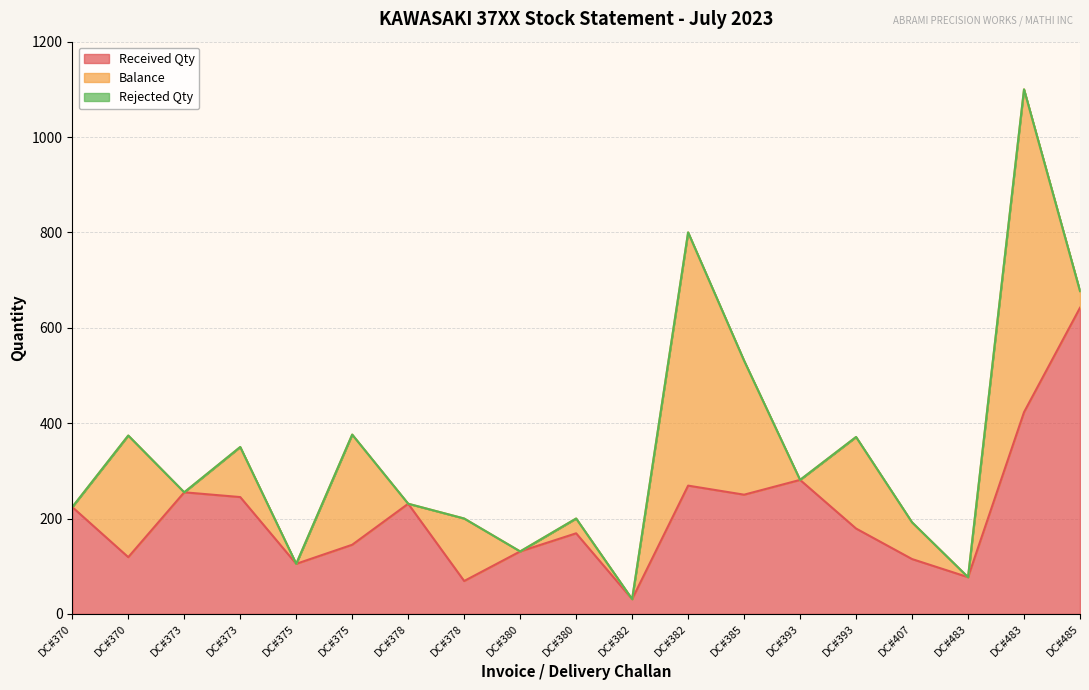

Reading right to left, extract all data points from this chart.

Received Qty: DC#485=642	DC#483=423	DC#483=77	DC#407=115	DC#393=179	DC#393=281	DC#385=250	DC#382=269	DC#382=31	DC#380=169	DC#380=131	DC#378=69	DC#378=231	DC#375=145	DC#375=105	DC#373=245	DC#373=255	DC#370=119	DC#370=224
Balance: DC#485=35	DC#483=677	DC#483=0	DC#407=77	DC#393=192	DC#393=0	DC#385=281	DC#382=531	DC#382=0	DC#380=31	DC#380=0	DC#378=131	DC#378=0	DC#375=231	DC#375=0	DC#373=105	DC#373=0	DC#370=255	DC#370=0
Rejected Qty: DC#485=0	DC#483=0	DC#483=0	DC#407=0	DC#393=0	DC#393=0	DC#385=0	DC#382=0	DC#382=0	DC#380=0	DC#380=0	DC#378=0	DC#378=0	DC#375=0	DC#375=0	DC#373=0	DC#373=0	DC#370=0	DC#370=0